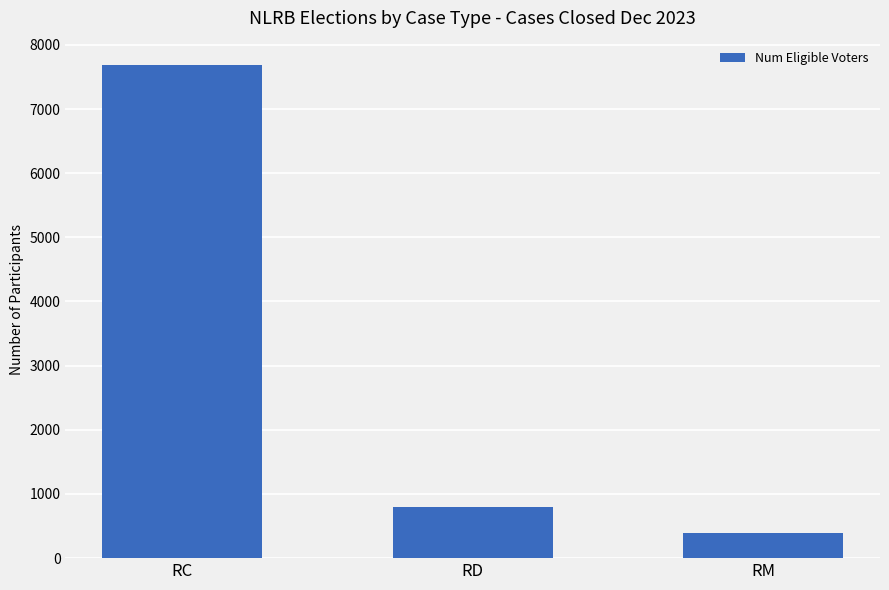

What is the approximate value at RC?

7681